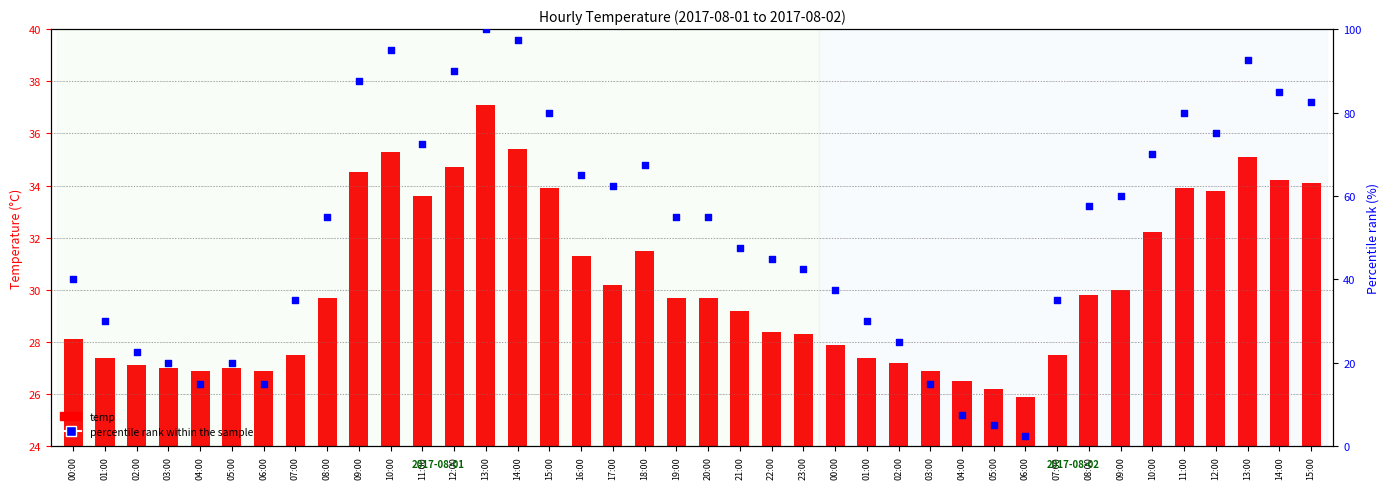

Which series has the largest total across all categories?

percentile rank within the sample